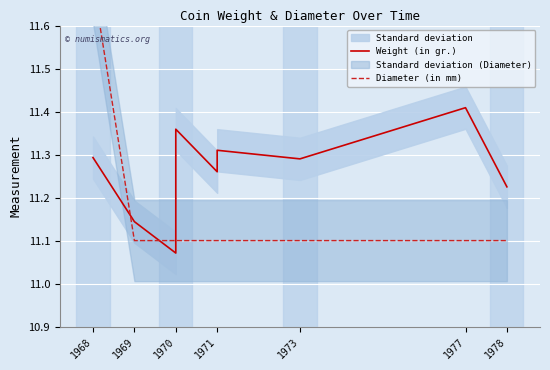

Which series has the largest total across all categories?

Weight (in gr.)